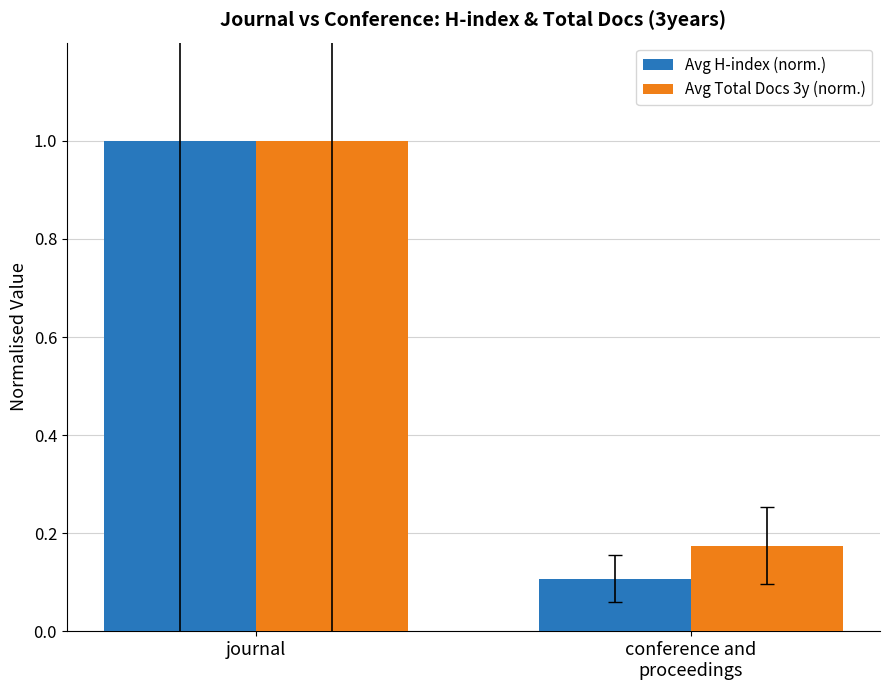

At which category is the sum across all series the highest?

journal